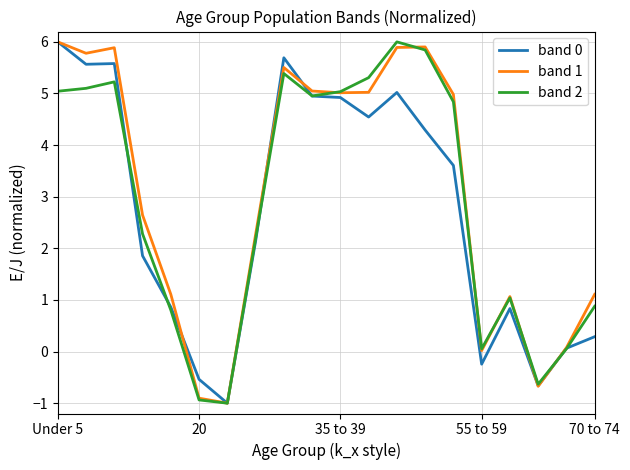

What is the greatest value displayed?

6.0